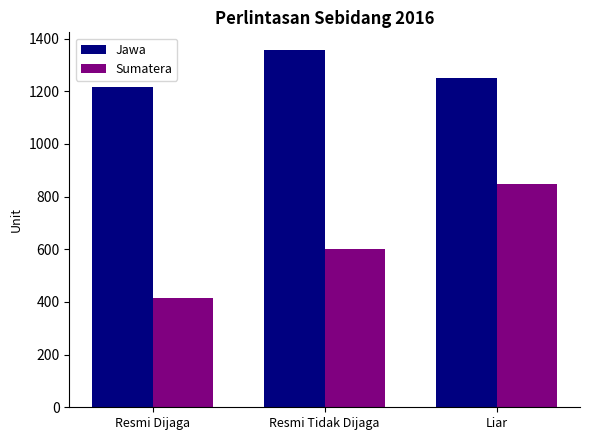

At which label is Sumatera closest to 630?

Resmi Tidak Dijaga